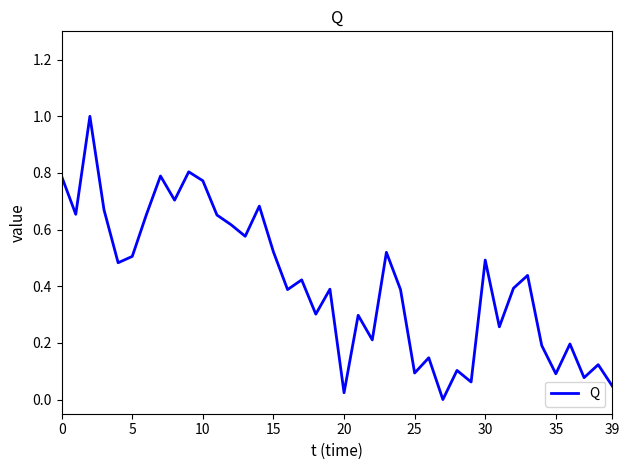

What is the greatest value displayed?

1.0